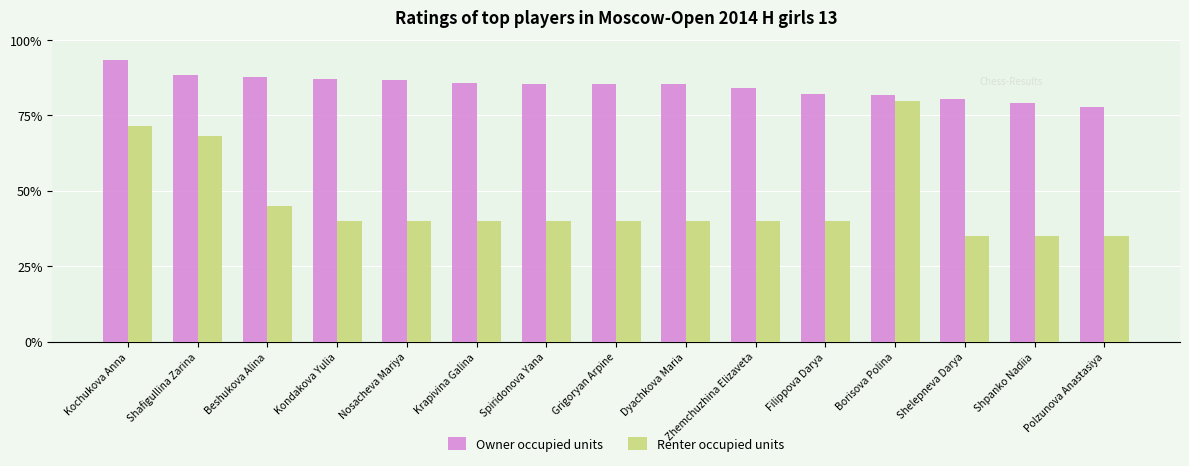

What is the minimum value for Renter occupied units?

35.0